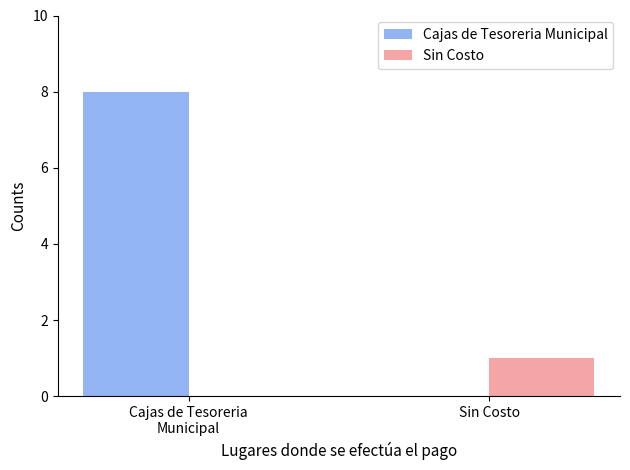

What are all the series names shown in the legend?

Cajas de Tesoreria Municipal, Sin Costo